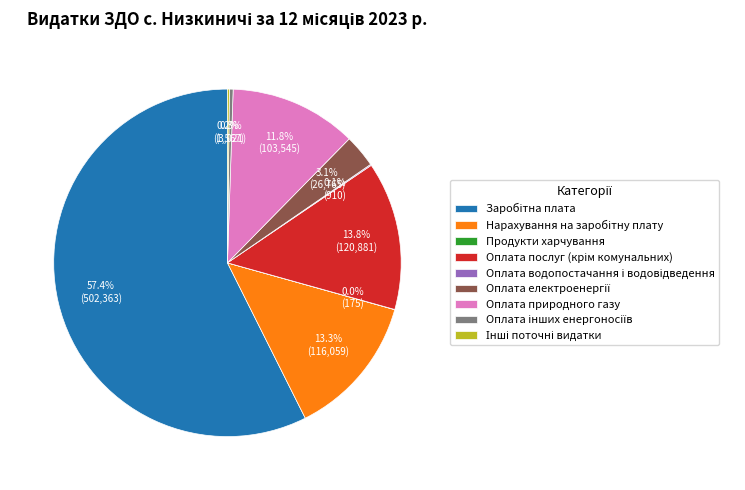

Is there a majority slice in this chart?

Yes